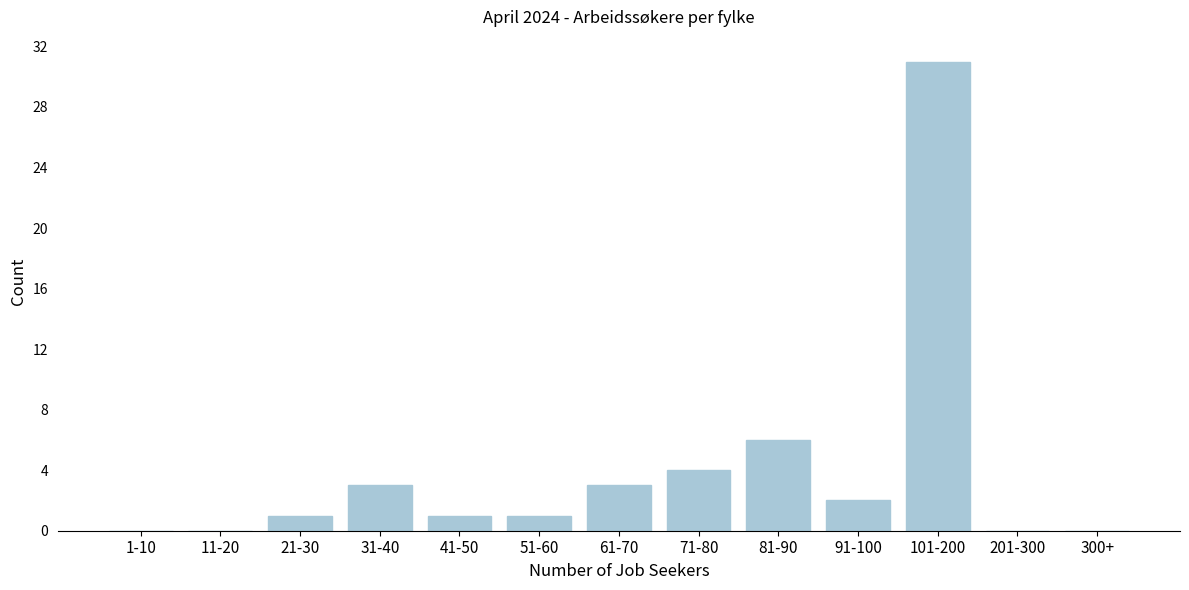

Reading left to right, list all the values displayed in this chart.

1-10=0	11-20=0	21-30=1	31-40=3	41-50=1	51-60=1	61-70=3	71-80=4	81-90=6	91-100=2	101-200=31	201-300=0	300+=0